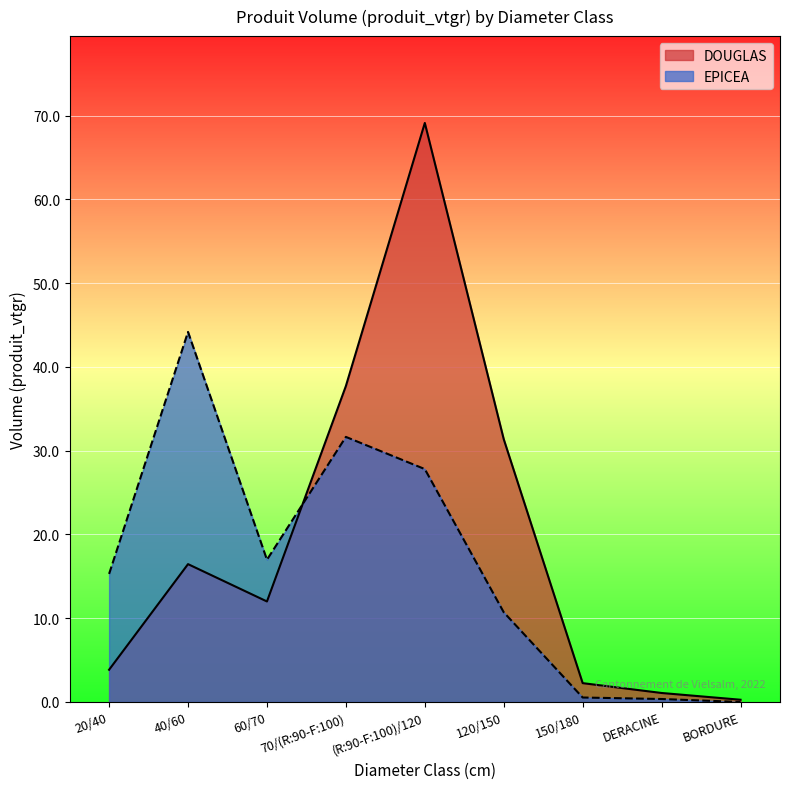

Does the chart display data point markers on the line(s)?

No